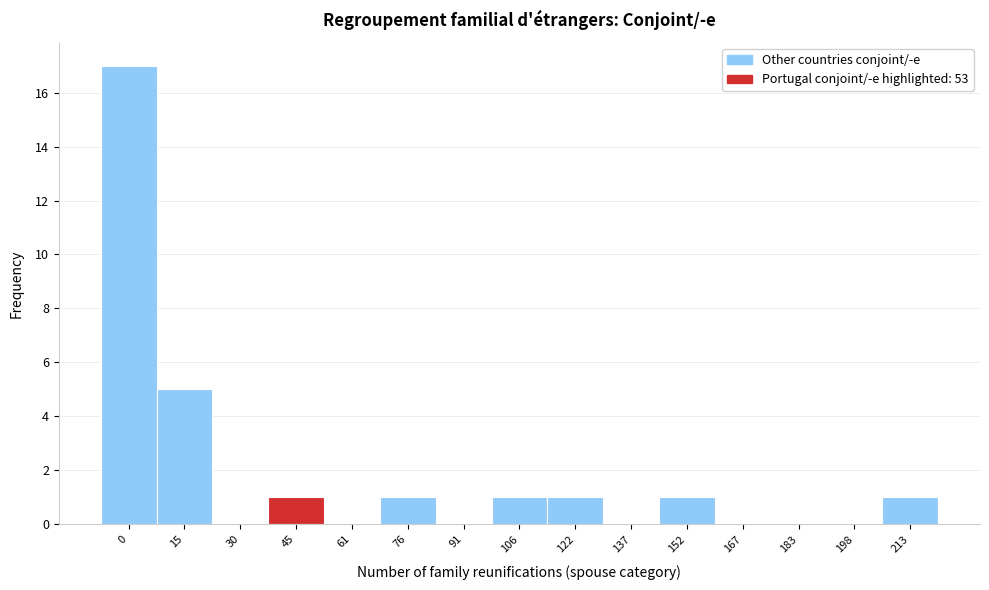

Reading left to right, list all the values displayed in this chart.

0=17	15=5	30=0	45=1	61=0	76=1	91=0	106=1	122=1	137=0	152=1	167=0	183=0	198=0	213=1